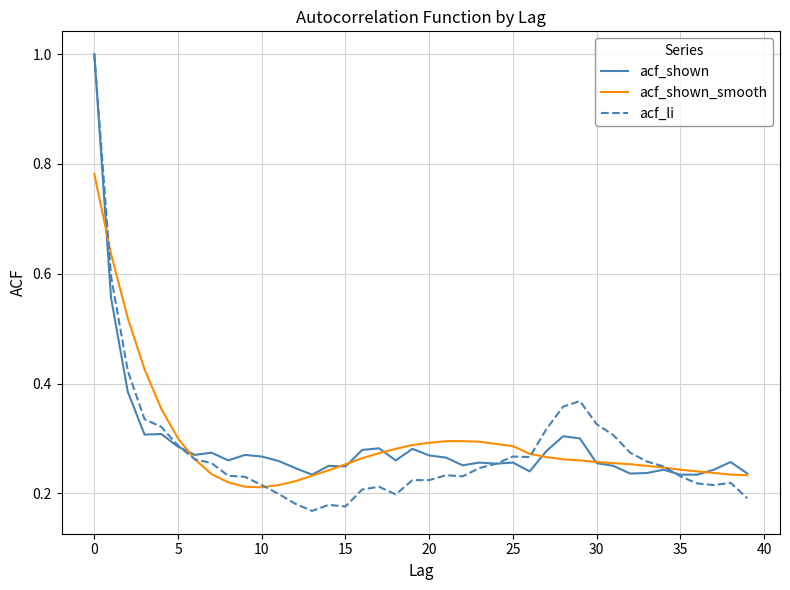

Which series has the widest spread of values?

acf_li